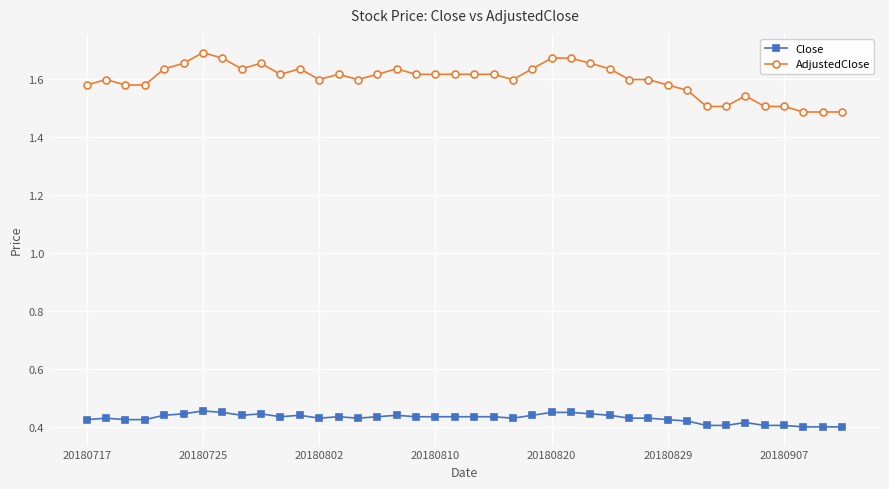

List the series in order of their peak value, highest first.

AdjustedClose, Close